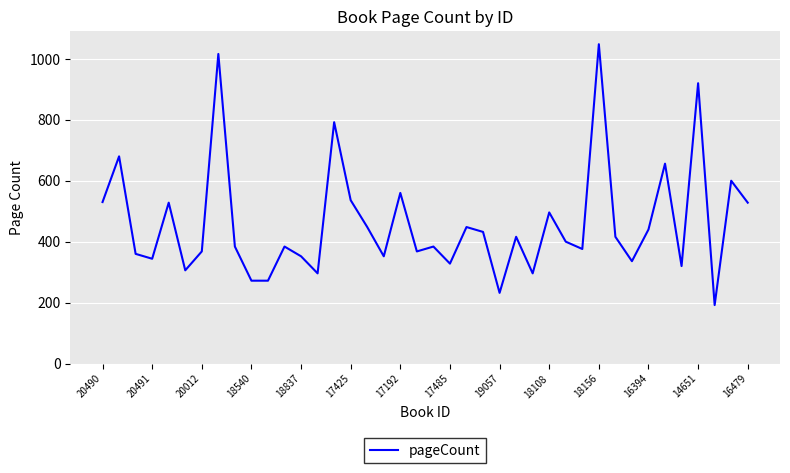

What is the difference between the maximum and minimum values?

856